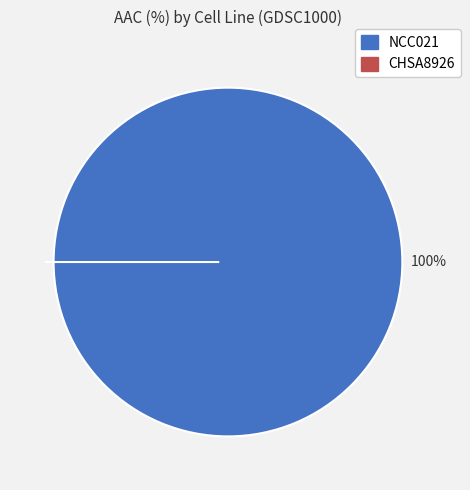

Does any single category account for the majority?

Yes